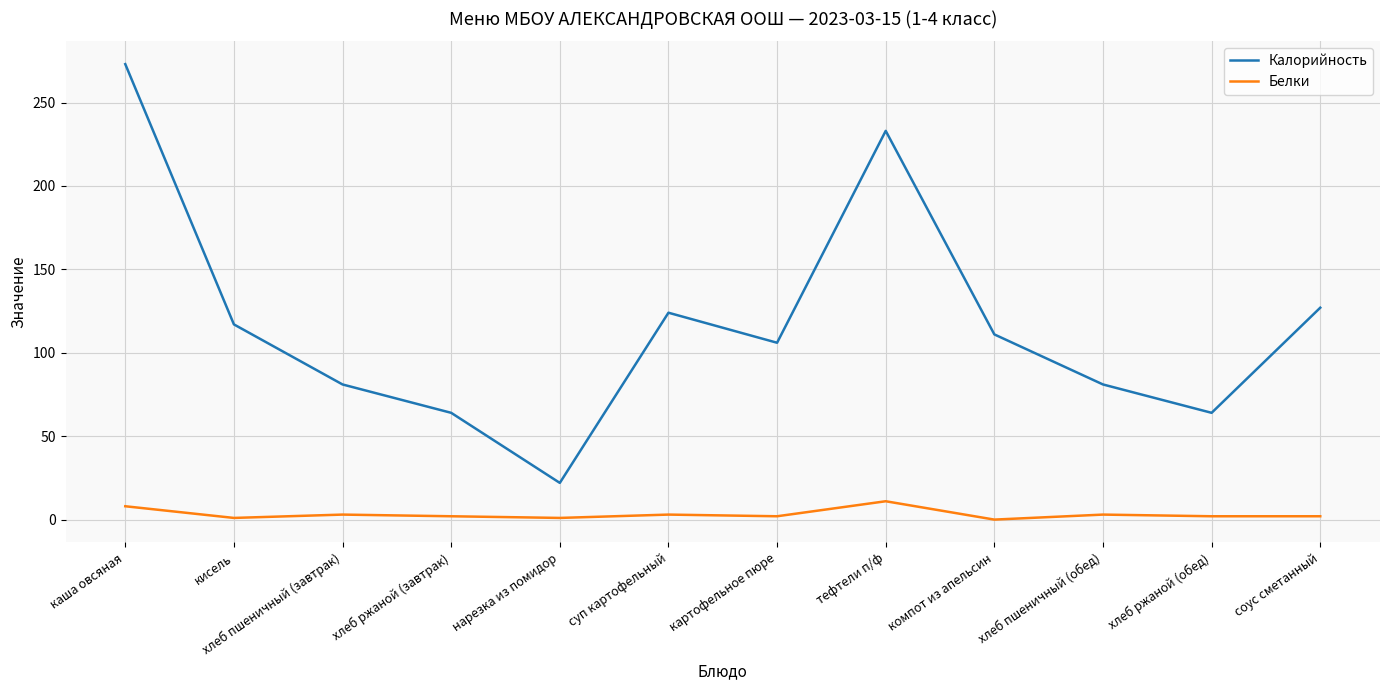

True or false: Калорийность has a value of 124 at суп картофельный.

True